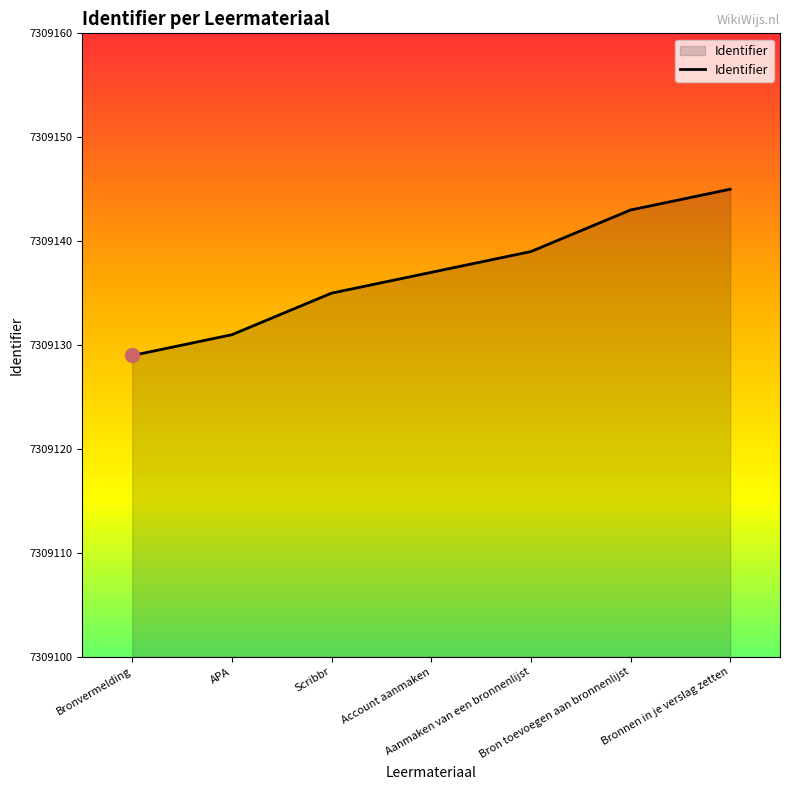

What position from the right is Account aanmaken?

4